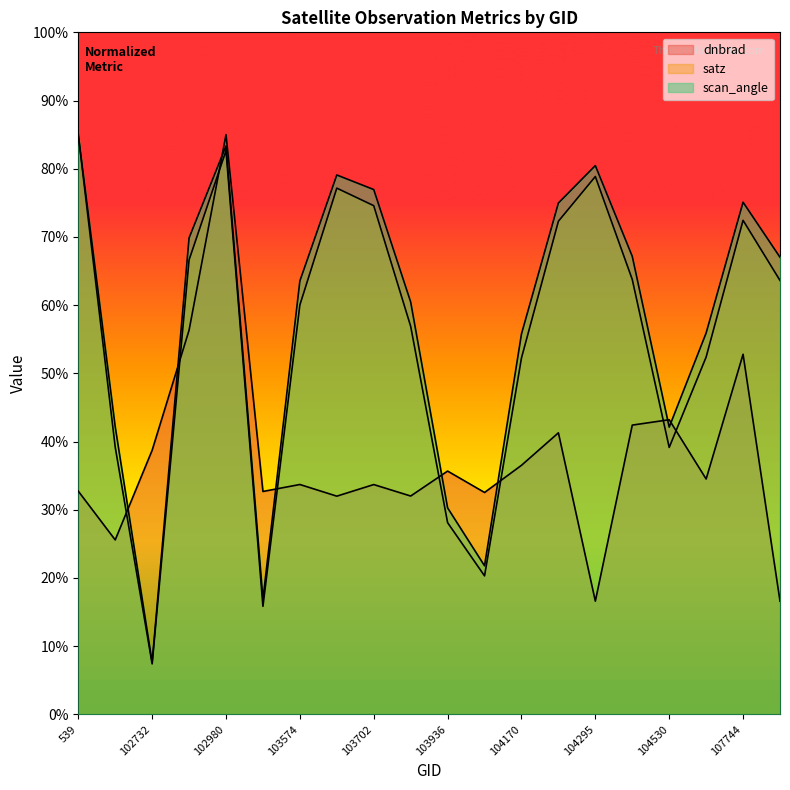

True or false: scan_angle and satz intersect in this chart.

False